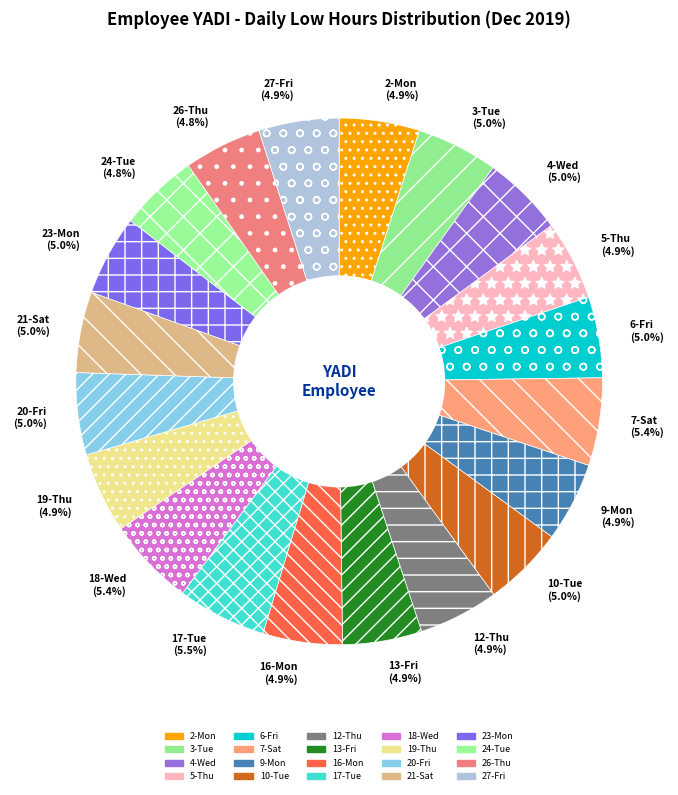

Is the sum of 19-Thu (4.9%) and 18-Wed (5.4%) greater than half?

No